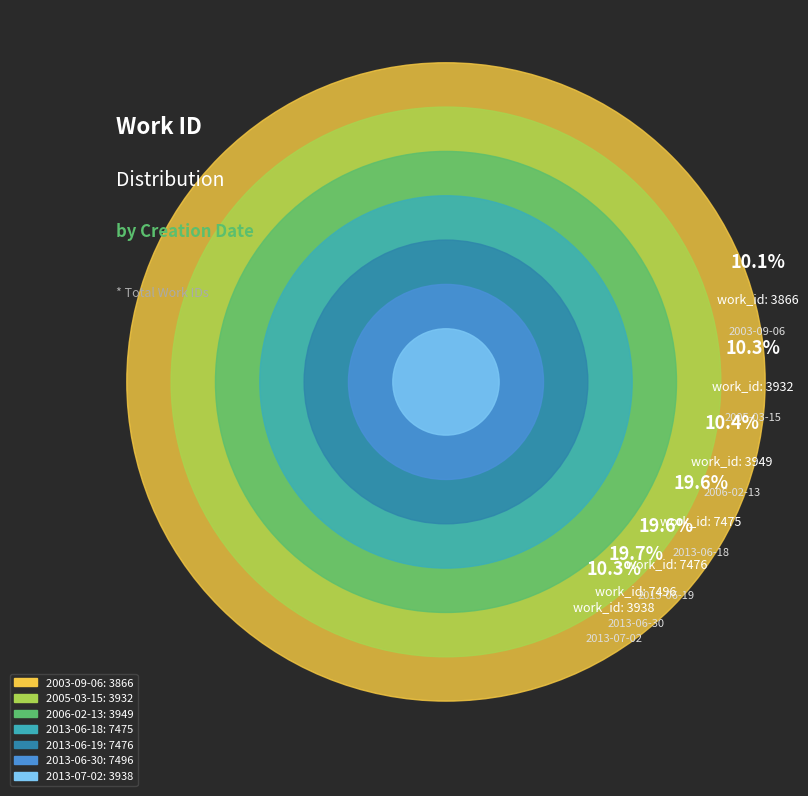

To the nearest percent, what is the difference between the largest and smallest slice percentages?

10%